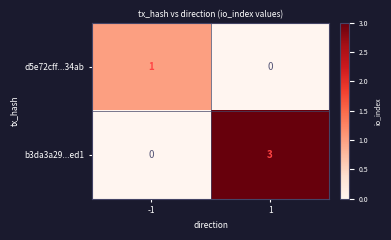

Reading left to right, what are all the values shown in this chart?

d5e72cff...34ab: 1	0
b3da3a29...ed1: 0	3